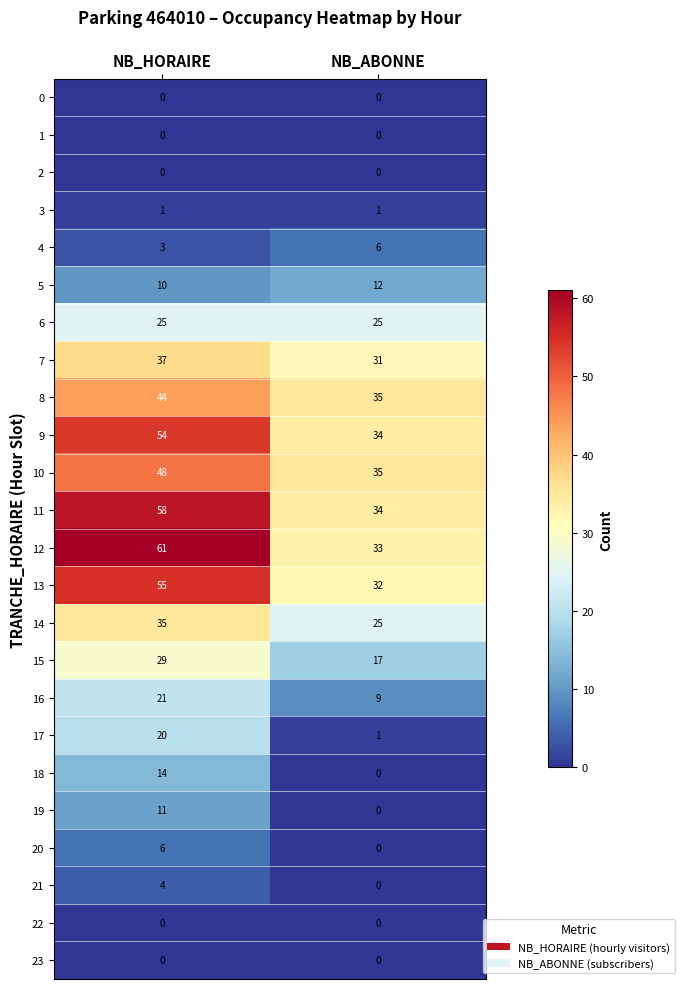

What is the maximum value shown in the chart?

61